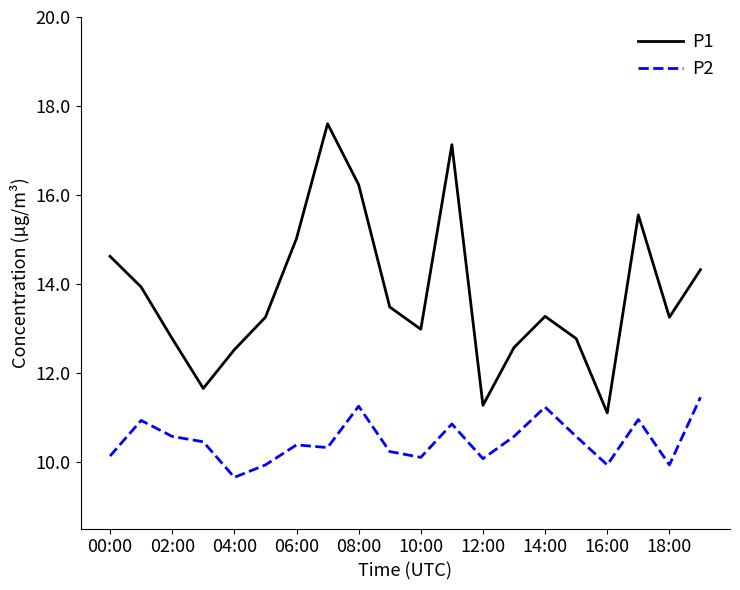

How many lines are shown in the chart?

2